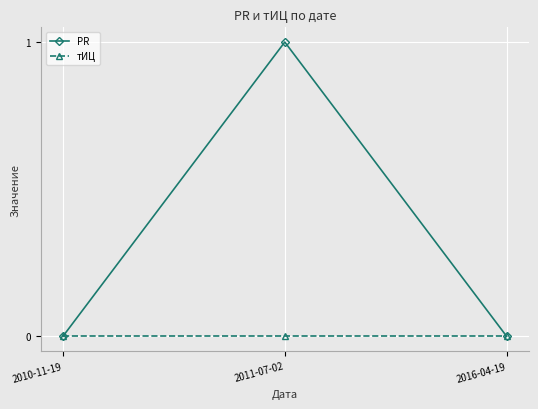

Reading left to right, extract all data points from this chart.

PR: 0	1	0
тИЦ: 0	0	0